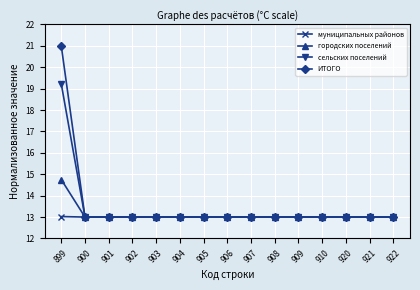

What is the approximate value of городских поселений at 901?

13.0